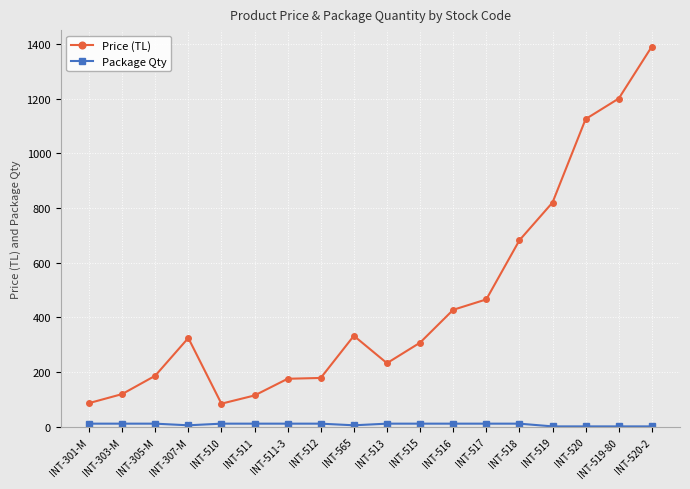

Which series has the largest total across all categories?

Price (TL)